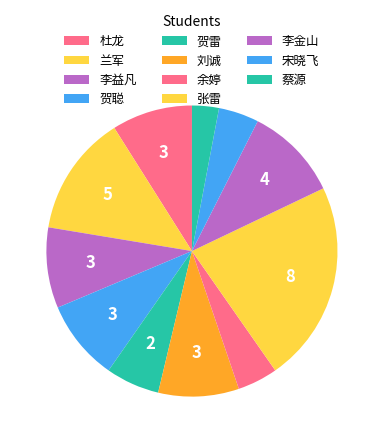

To the nearest percent, what is the average slice percentage?

8%